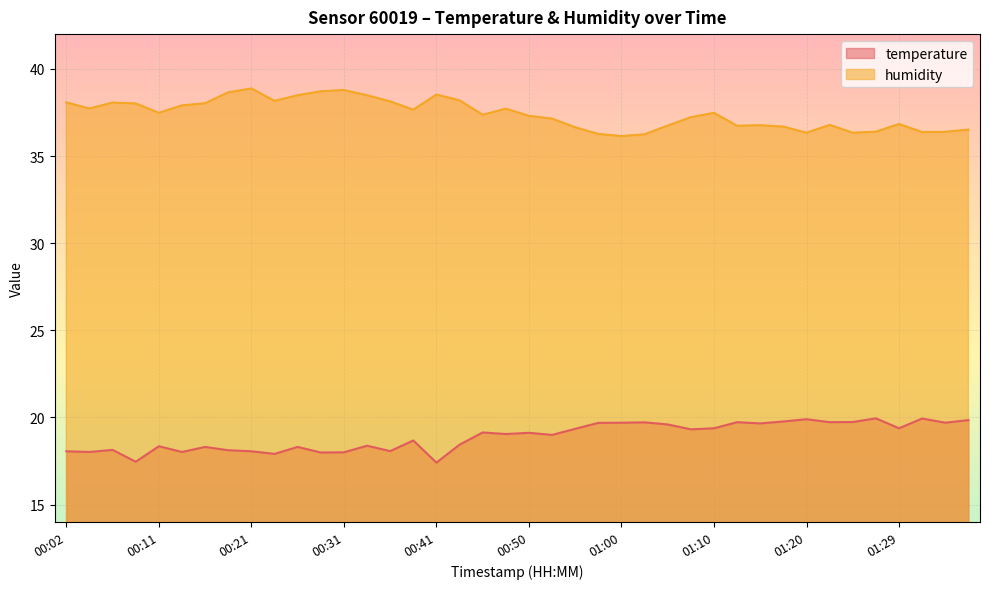

What position from the left is 01:10?

29